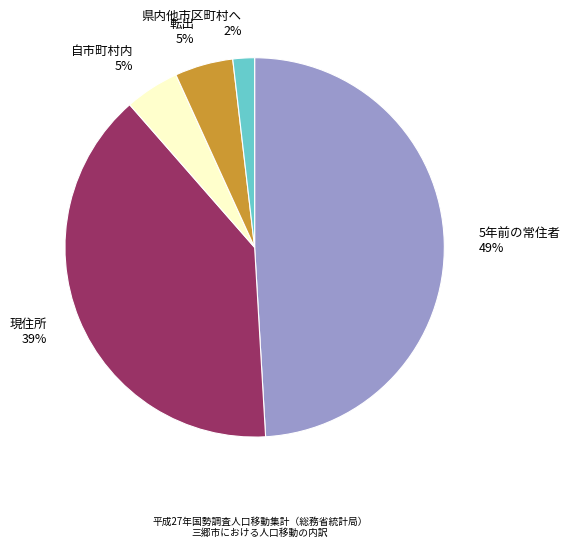

Is the sum of 転出 5% and 現住所 39% greater than half?

No